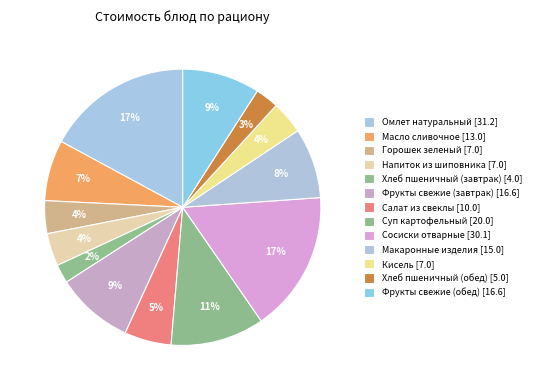

Is it true that Фрукты свежие (обед) is 9% of the pie?

True